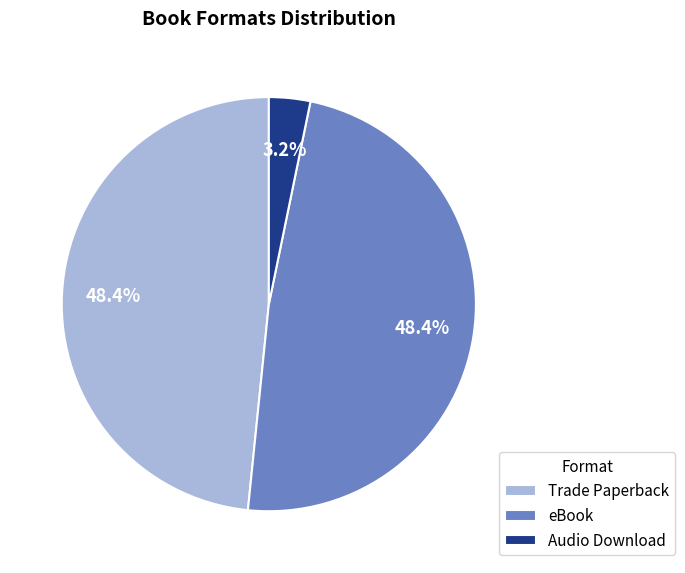

To the nearest percent, what percentage of the pie is Trade Paperback?

48%